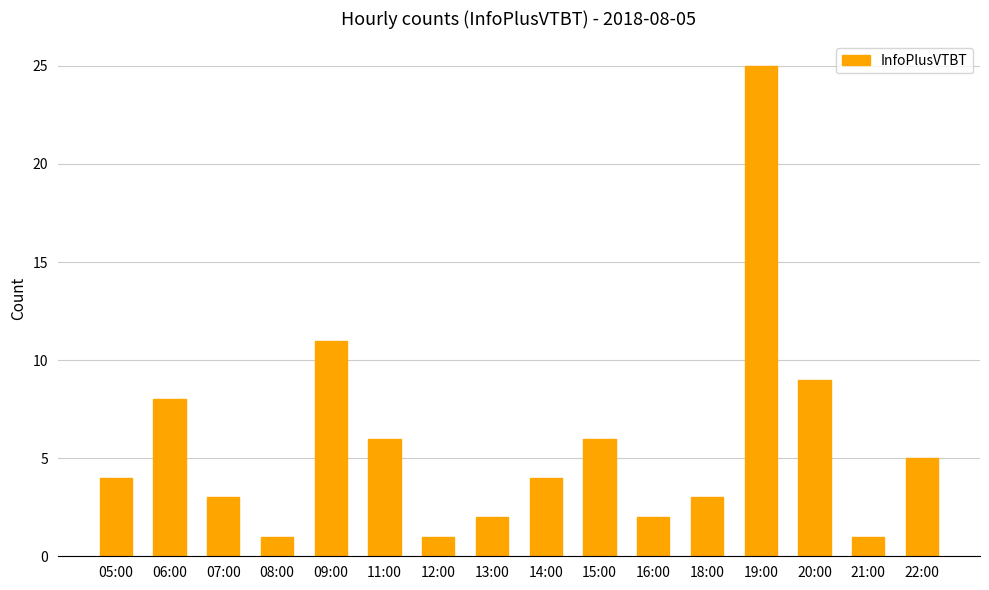

Are the bars grouped side by side (vs. stacked)?

No